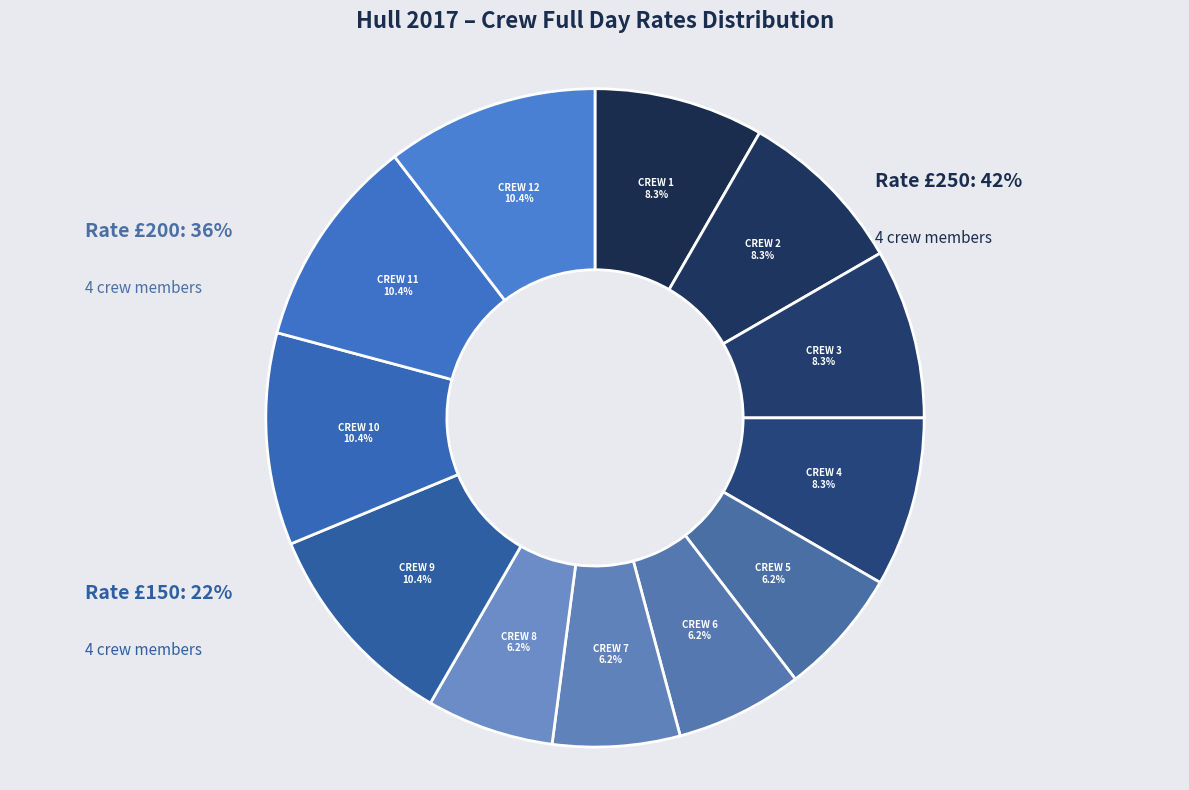

The CREW 10 slice represents 10% of the pie. True or false?

True